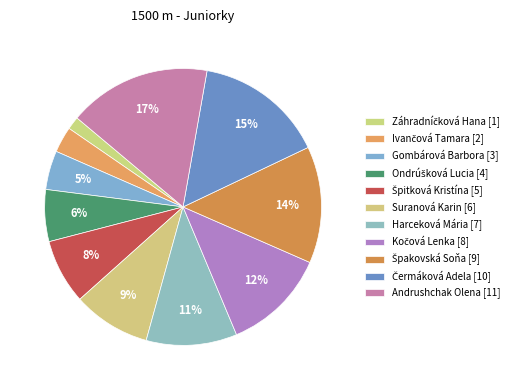

How many segments does this pie chart have?

11